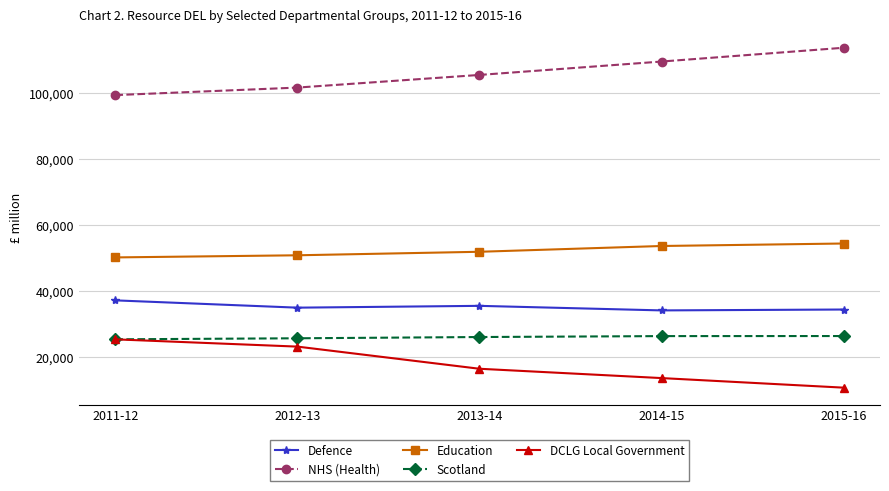

True or false: DCLG Local Government and NHS (Health) cross at least once.

False